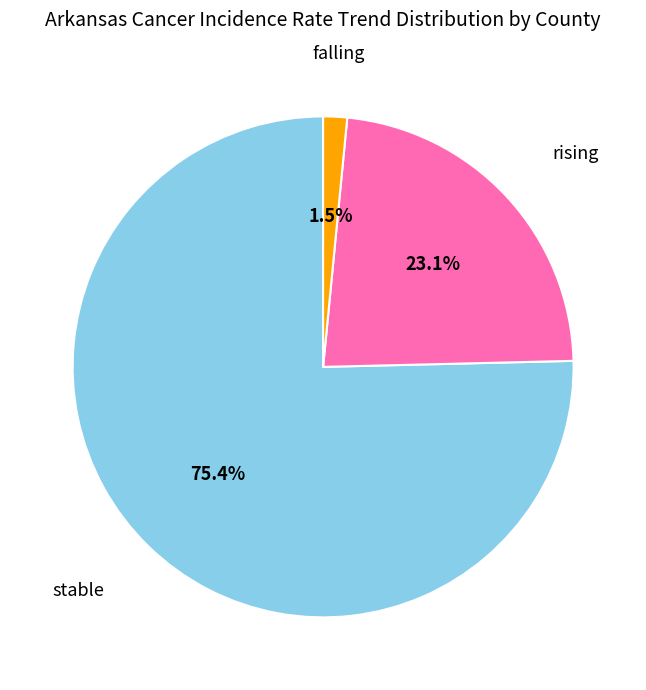

Which has a higher value, stable or rising?

stable